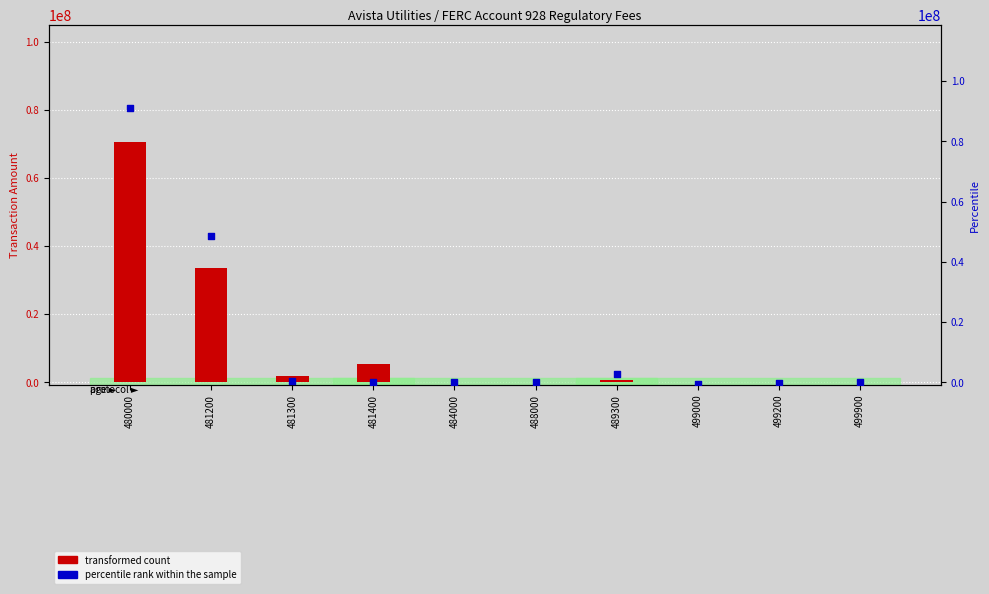

Which series reaches the minimum Y coordinate?

percentile rank within the sample